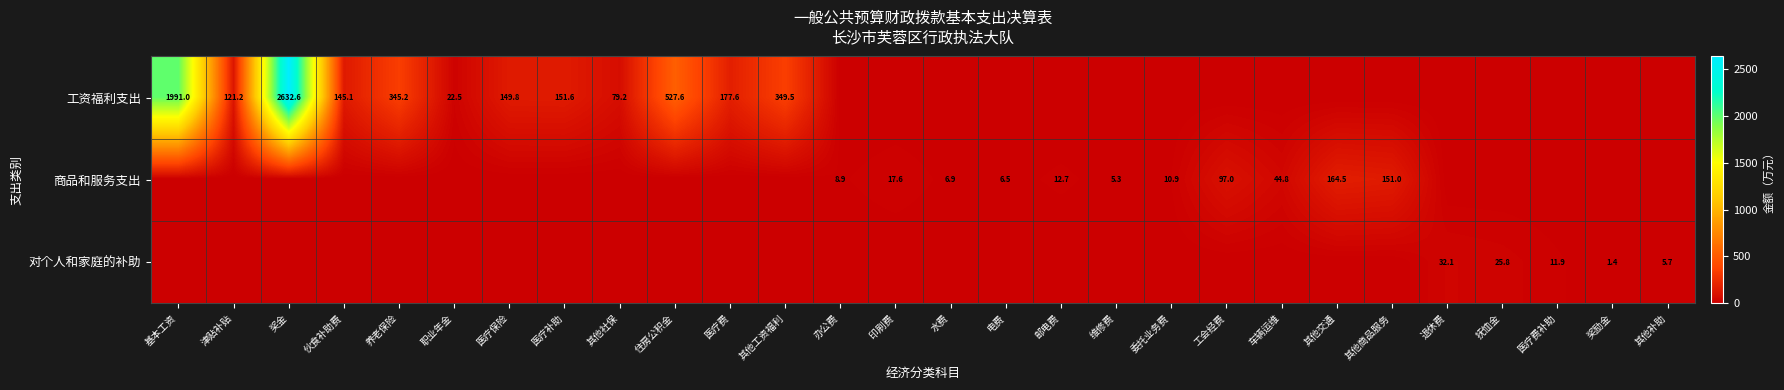

What is the spread (max minus min) of values at 印刷费?

17.6